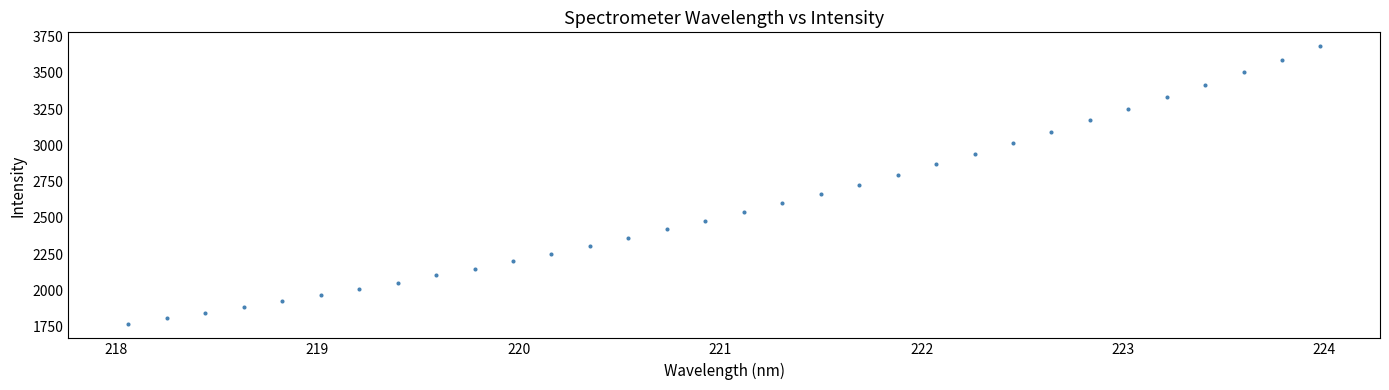

What is the range of Y values (max minus min)?

1919.7